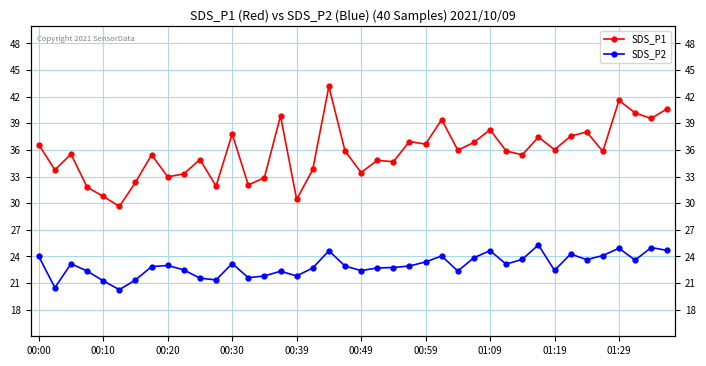

Is this an area chart (filled region under the line)?

No